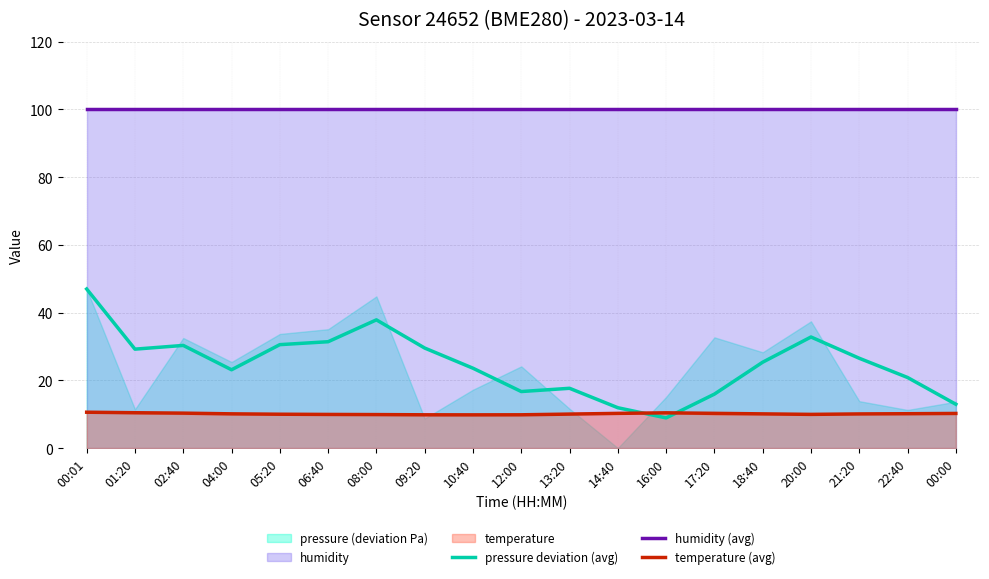

At 08:00, list the series in order from smallest to largest.

temperature (avg), pressure deviation (avg), humidity (avg)